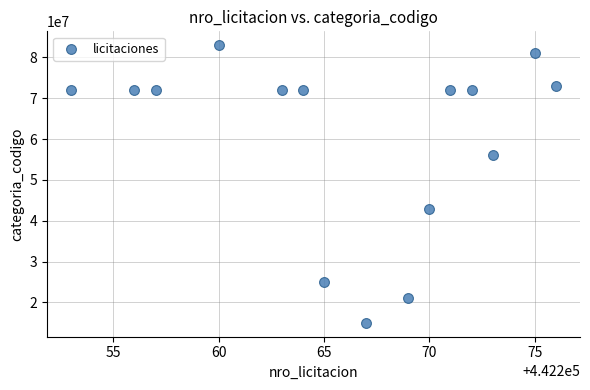

What Y value in the scatter plot is closest to 49000000?

43000000